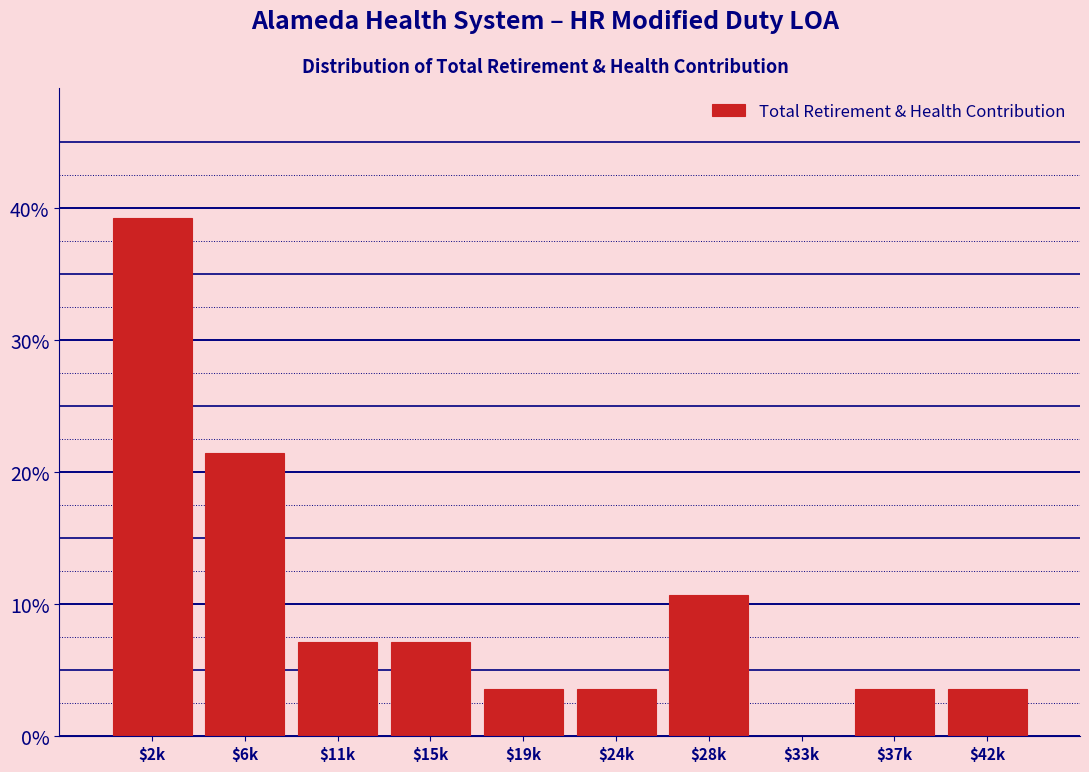

What is the maximum value shown in the chart?

39.3